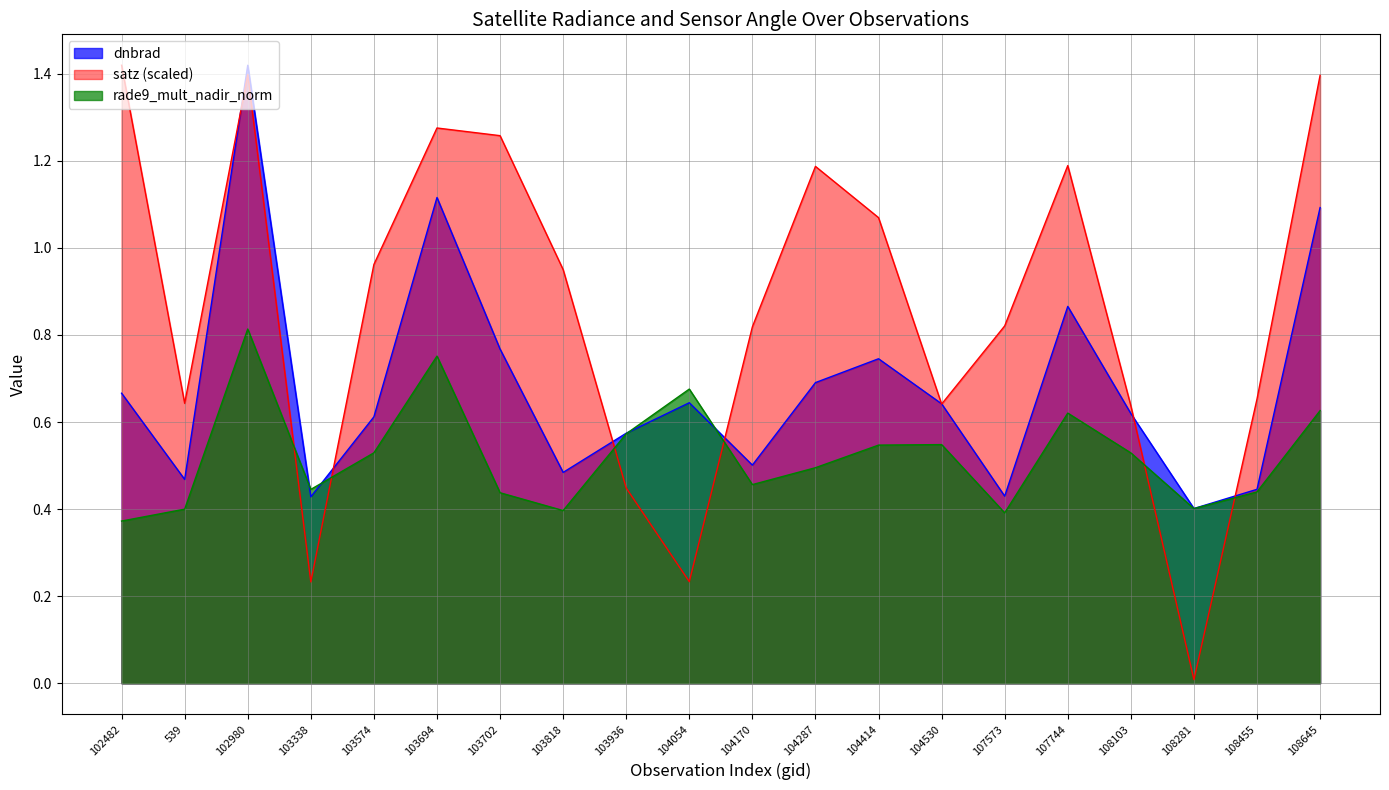

What is the difference between the maximum and minimum values in the dnbrad series?

1.0